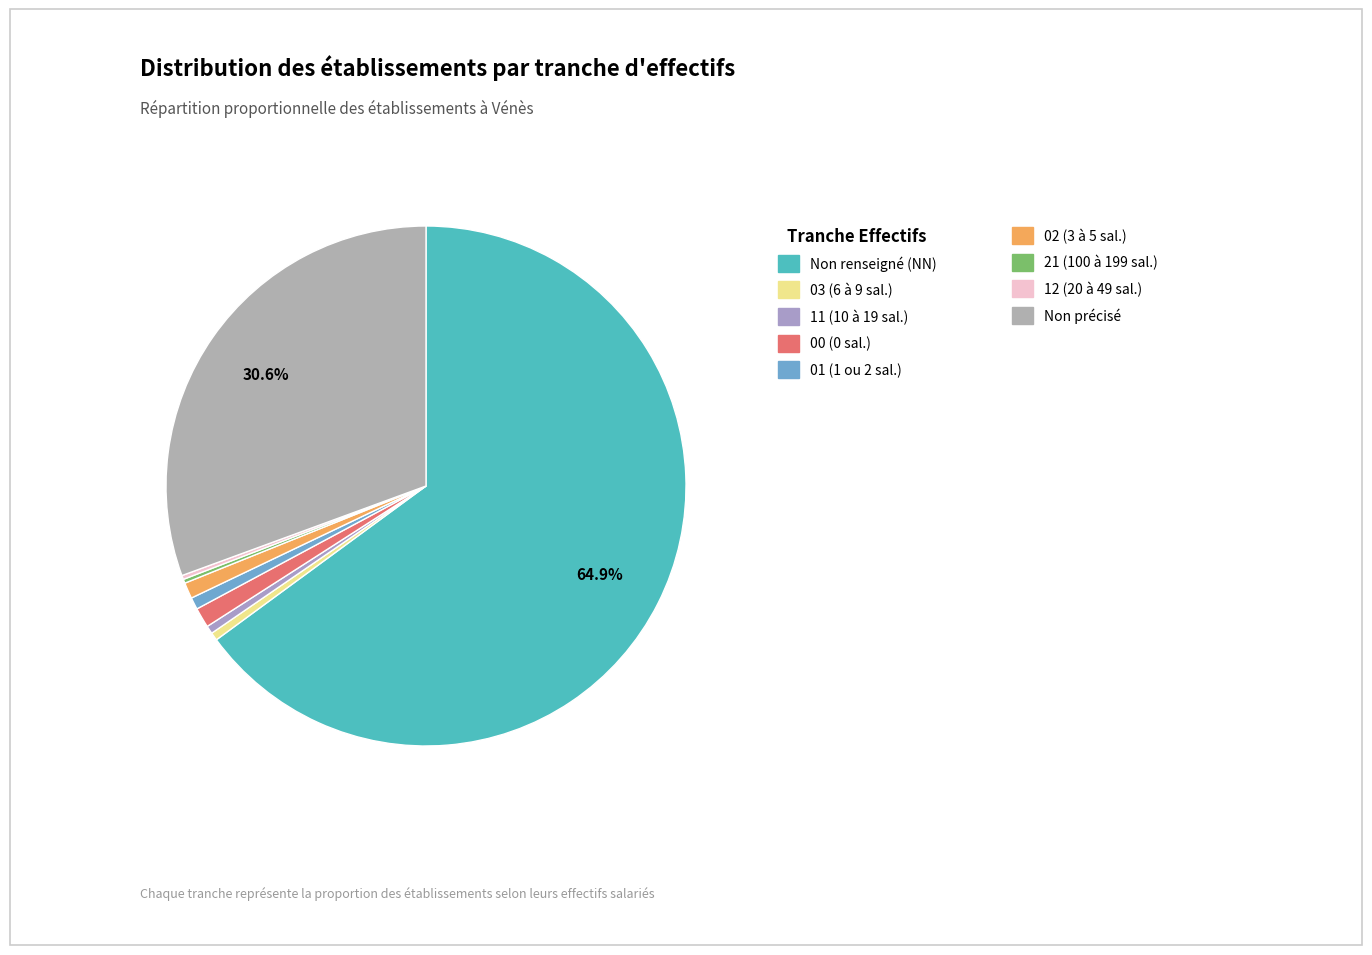

How many segments does this pie chart have?

9